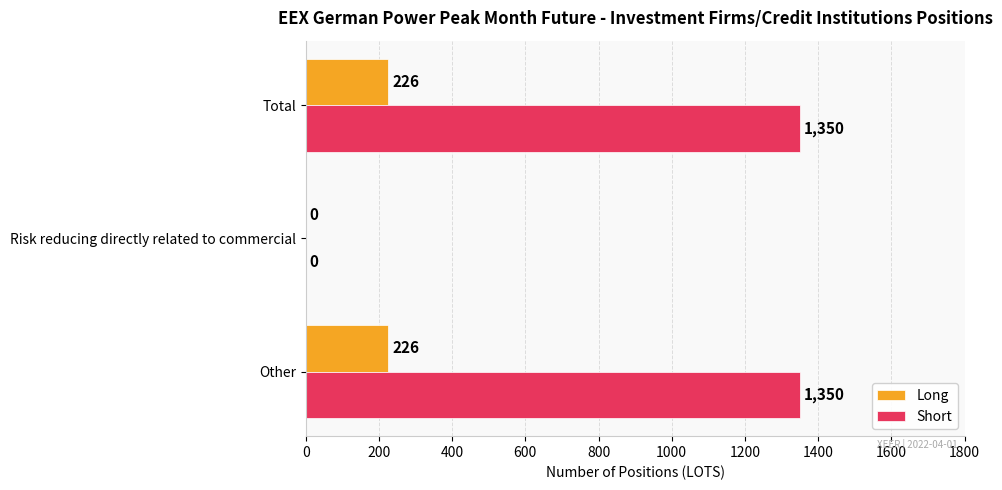

The Short series shows 1350 at Other. True or false?

True